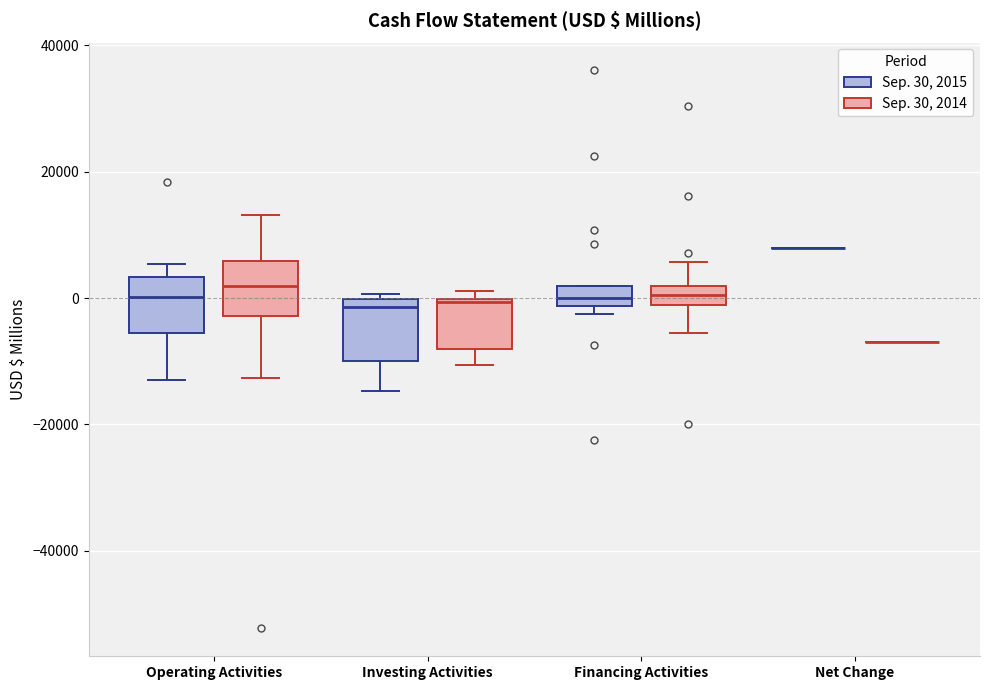

Reading left to right, transcribe this box plot: for each box, give where its median line is, the range the box spans, and where its two whiskers end, as read against the y-axis. The values are not printed on the chart, so give them approximately, as read against the axis.

Operating Activities (Sep. 30, 2015): median 0, box -6000 to 4000, whiskers -12000 to 6000
Operating Activities (Sep. 30, 2014): median 2000, box -2000 to 6000, whiskers -12000 to 14000
Investing Activities (Sep. 30, 2015): median -2000, box -10000 to 0, whiskers -14000 to 0 (just above the box's upper edge)
Investing Activities (Sep. 30, 2014): median 0, box -8000 to 0, whiskers -10000 to 2000
Financing Activities (Sep. 30, 2015): median 0, box -2000 to 2000, whiskers -2000 (just below the box's lower edge) to 2000
Financing Activities (Sep. 30, 2014): median 0, box -2000 to 2000, whiskers -6000 to 6000
Net Change (Sep. 30, 2015): box collapsed to a line at 8000, whiskers 8000 to 8000
Net Change (Sep. 30, 2014): box collapsed to a line at -6000, whiskers -6000 to -6000